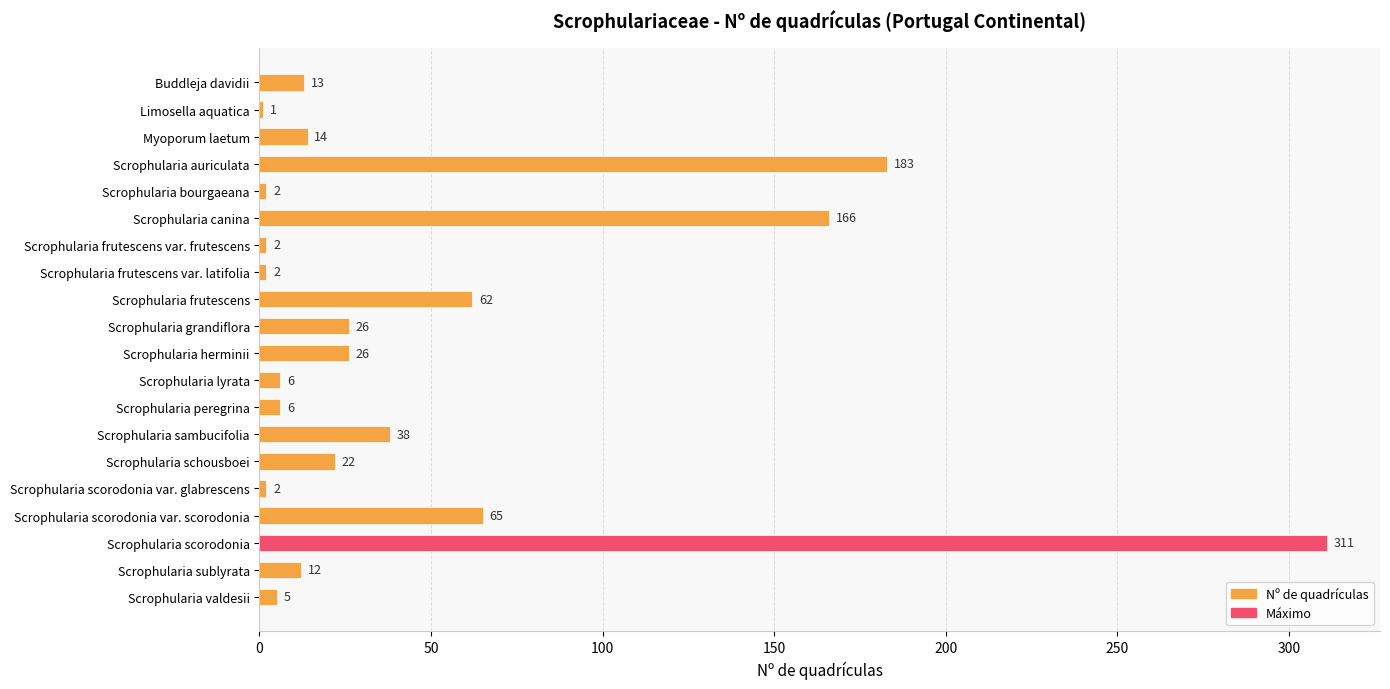

What is the sum of all values?

964